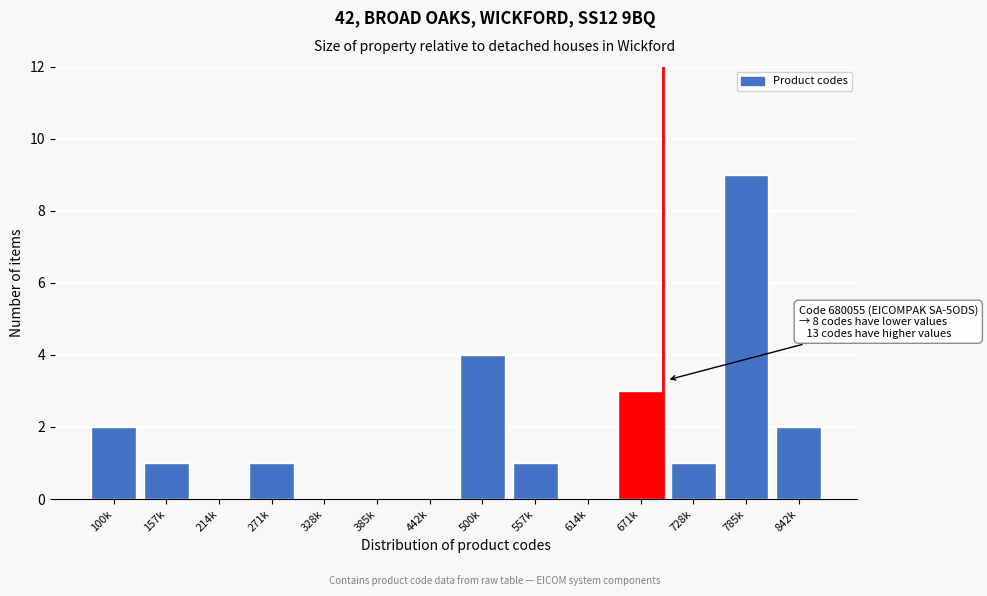

Reading left to right, list all the values displayed in this chart.

100k=2	157k=1	214k=0	271k=1	328k=0	385k=0	442k=0	500k=4	557k=1	614k=0	671k=3	728k=1	785k=9	842k=2